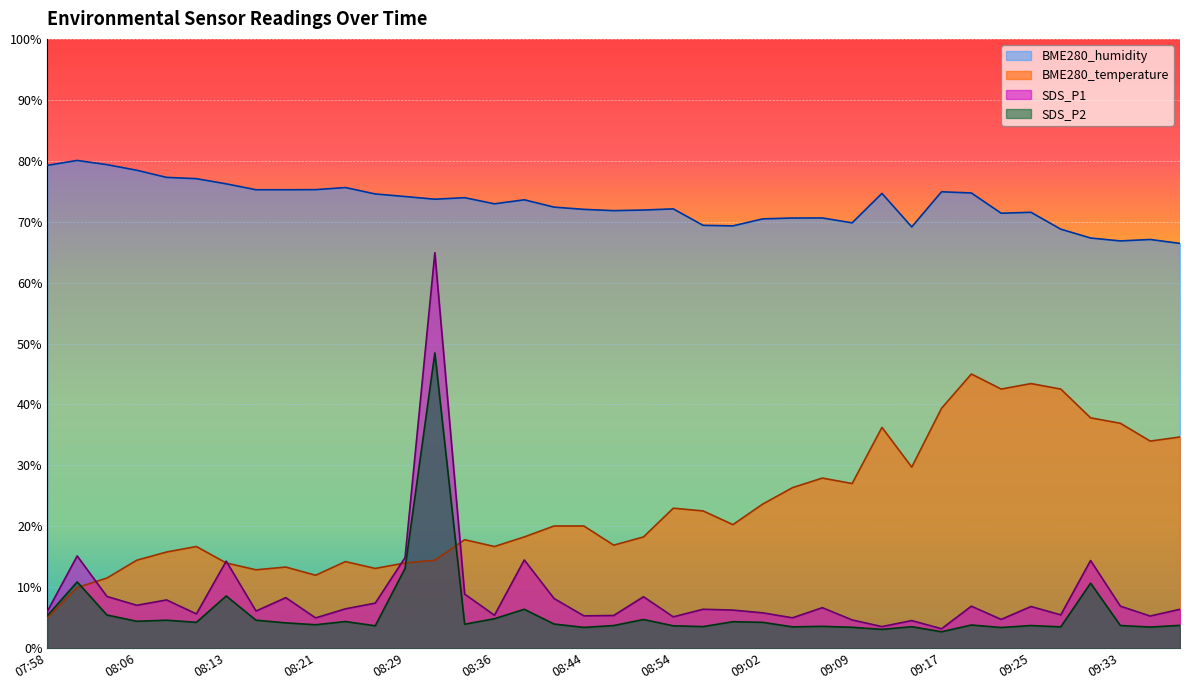

How many data points in BME280_temperature are less than 20?

19